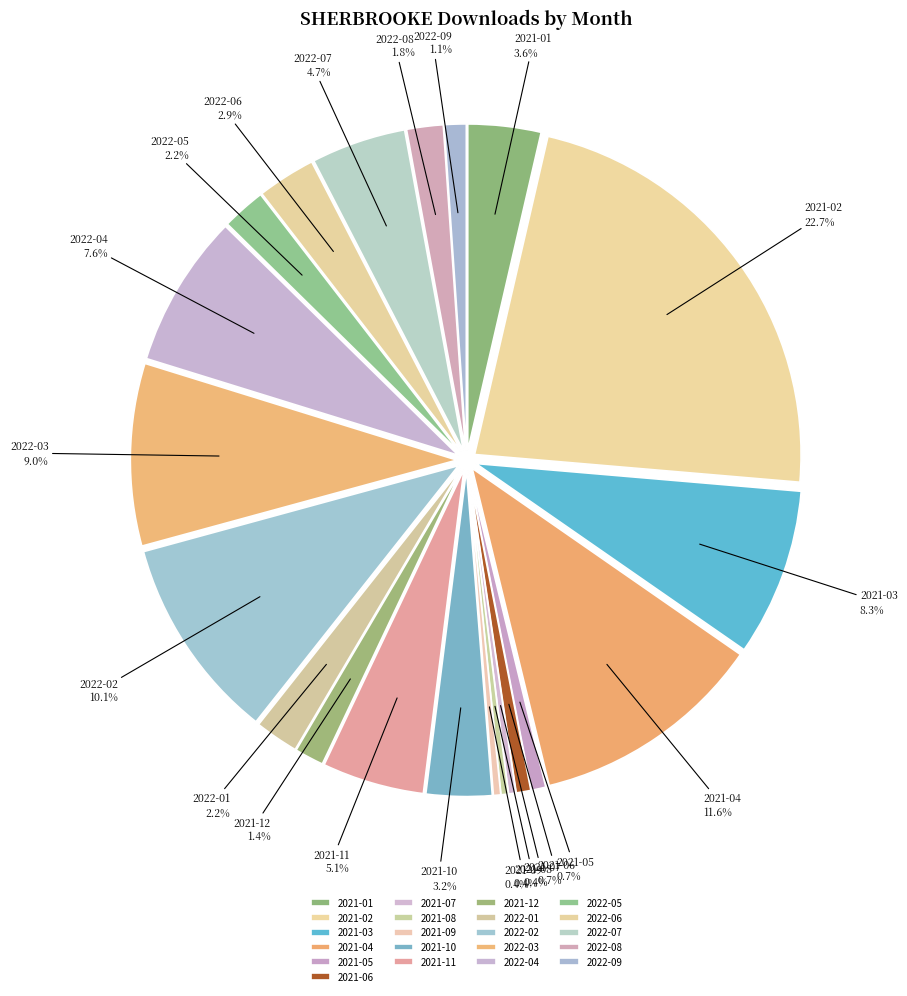

Does 2021-07 account for over 50% of the chart?

No